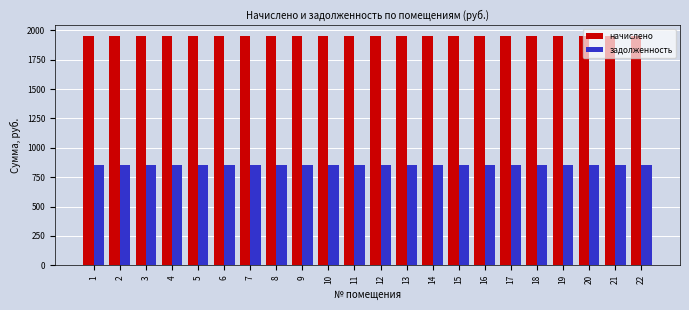

What is the minimum value for задолженность?

850.5